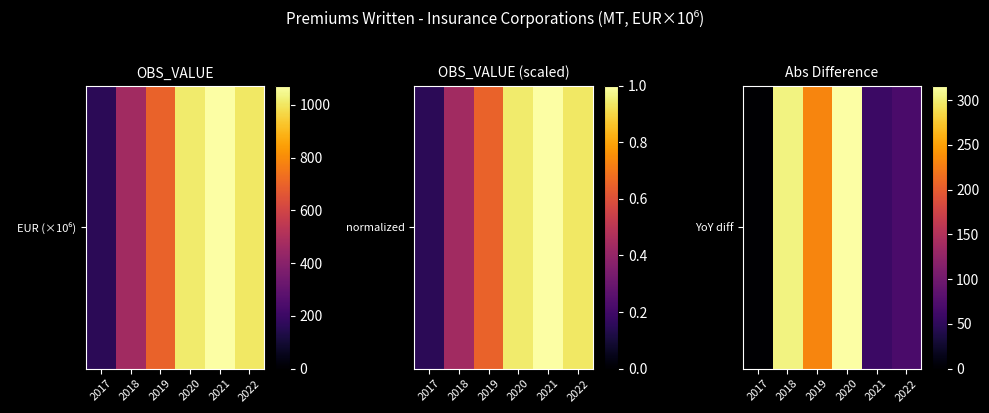

Approximately how many times larger is the value at 2021 compared to 2018?

0.2